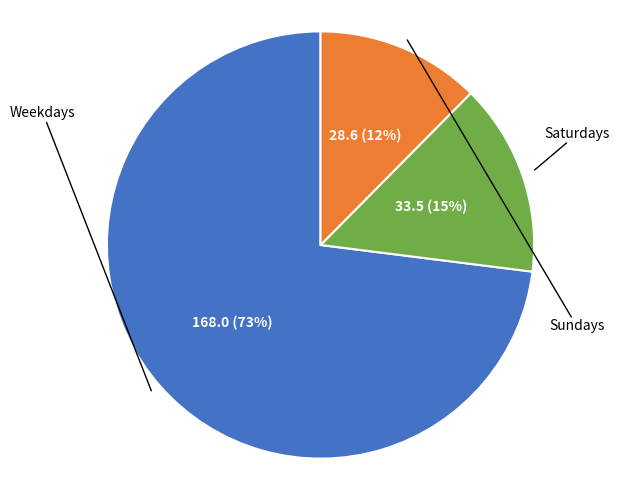

Is there a majority slice in this chart?

Yes